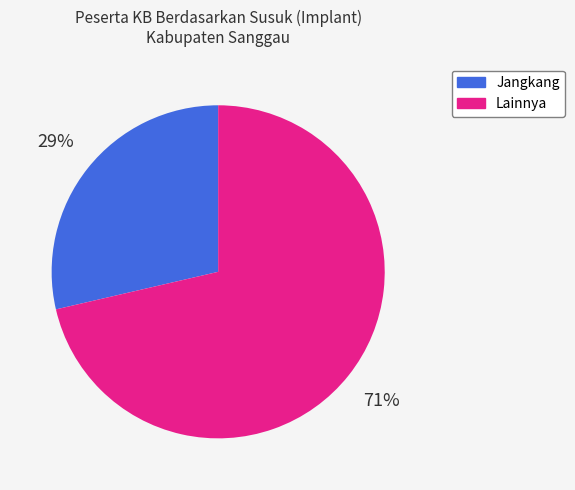

Is there any slice that represents more than half of the pie?

Yes